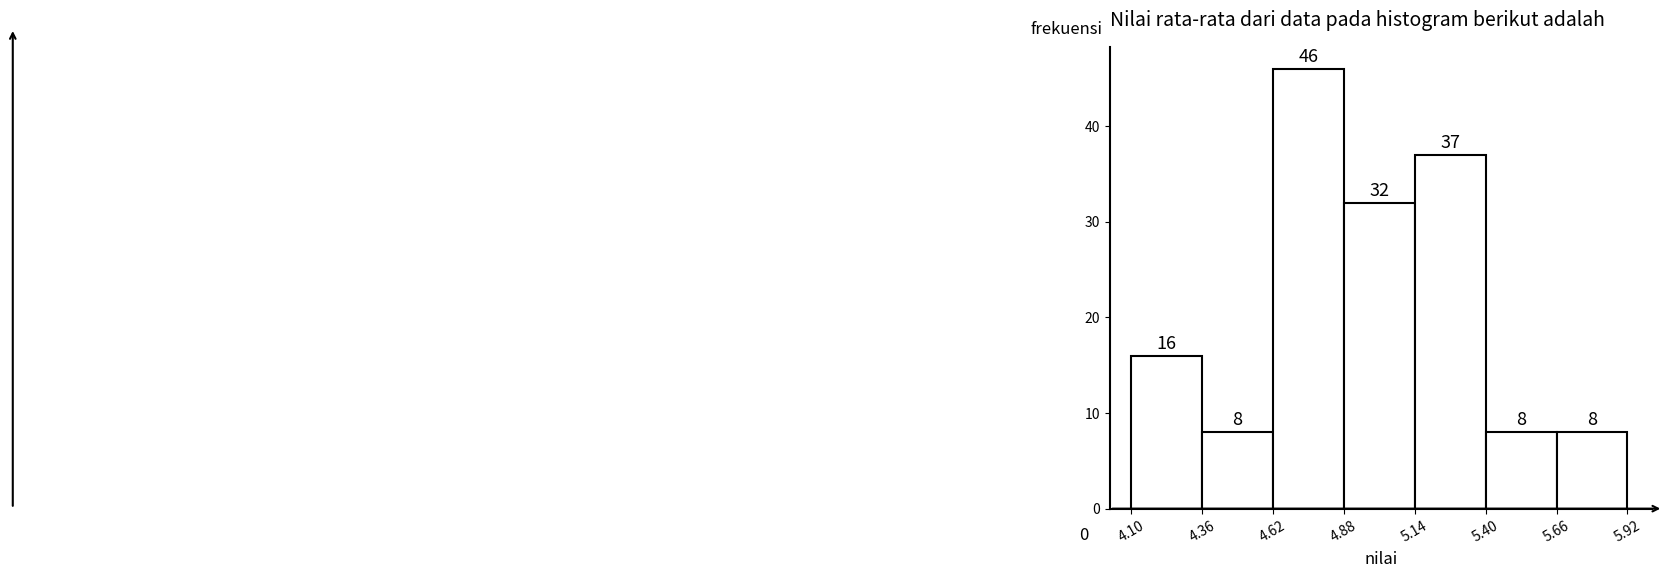

Reading left to right, transcribe this chart: for each bar, give the range it covers on the x-axis and its height.

4.10 to 4.36: 16
4.36 to 4.62: 8
4.62 to 4.88: 46
4.88 to 5.14: 32
5.14 to 5.40: 37
5.40 to 5.66: 8
5.66 to 5.92: 8